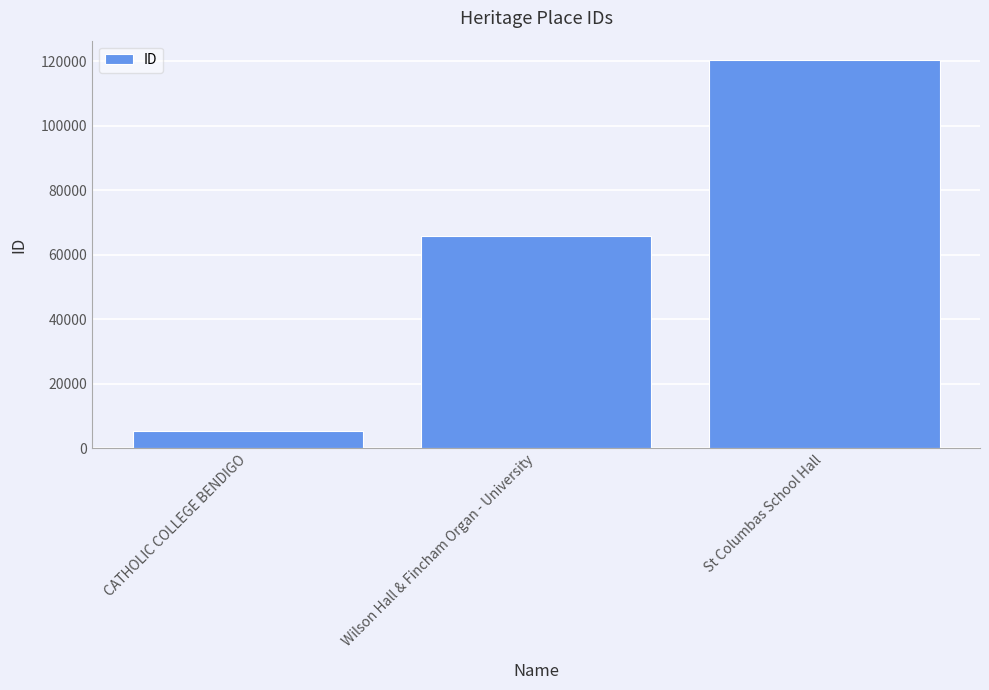

Is it true that the value at St Columbas School Hall is 120398?

True